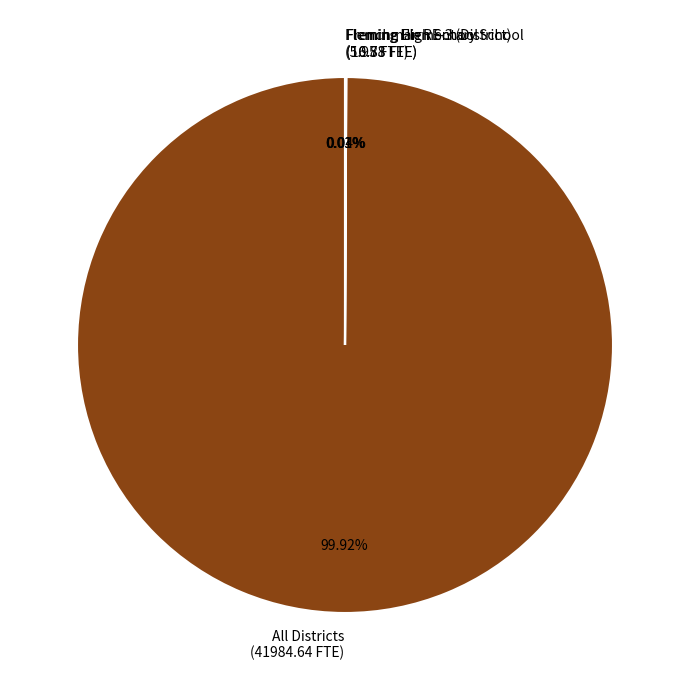

Is there a majority slice in this chart?

Yes